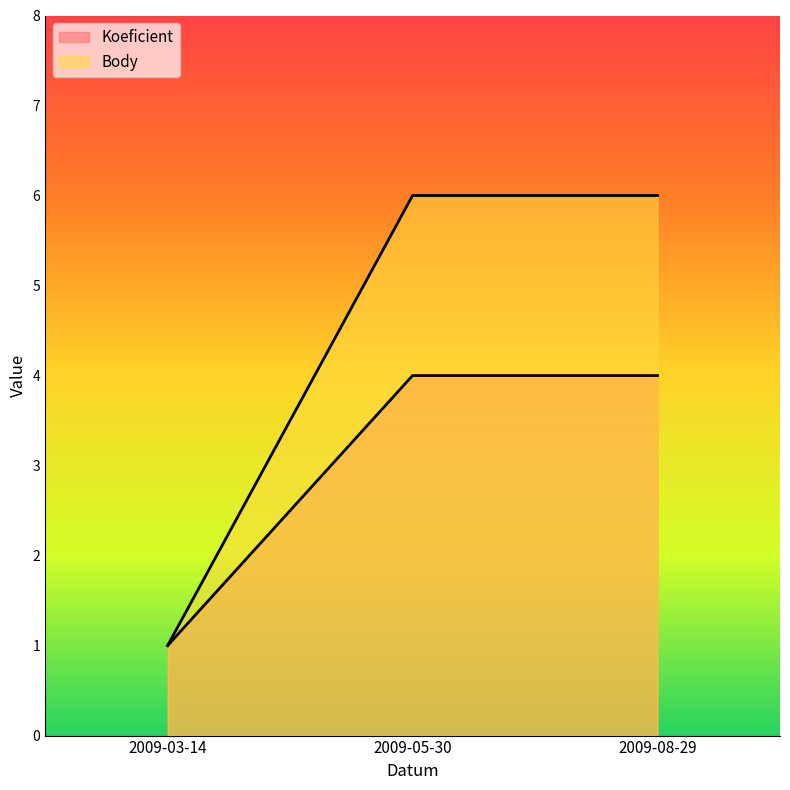

Reading right to left, list all the values displayed in this chart.

Koeficient: 4	4	1
Body: 6	6	1